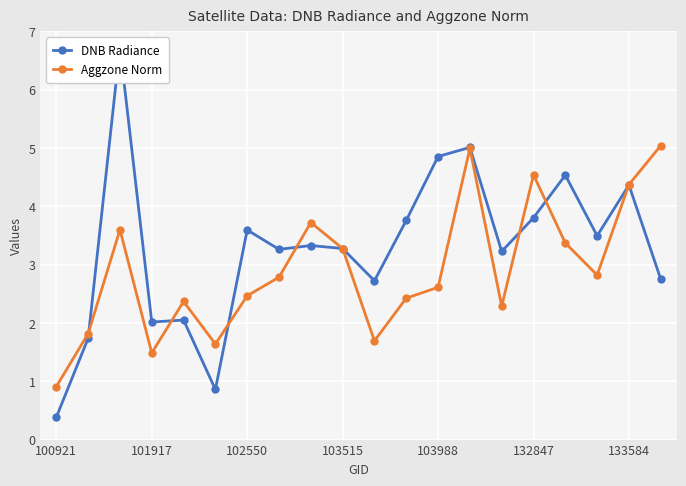

At how many categories does at least one series exceed 0?

20